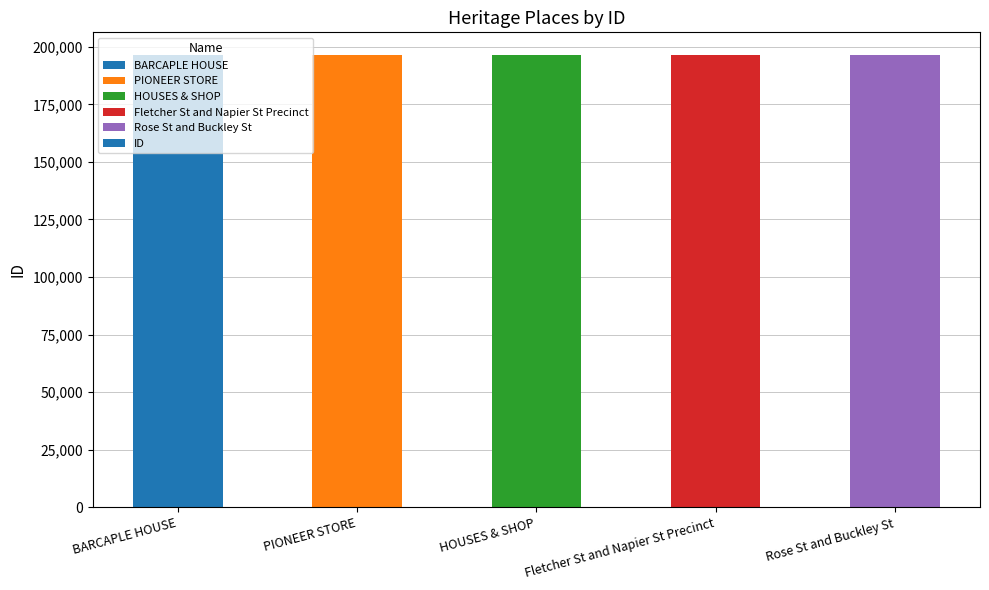

What is the greatest value displayed?

196449